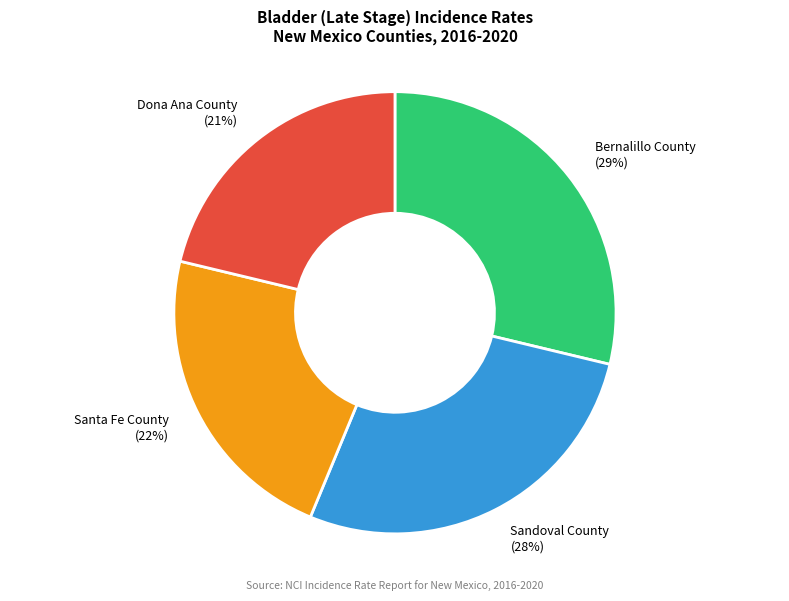

Is it true that Sandoval County is 28% of the pie?

True